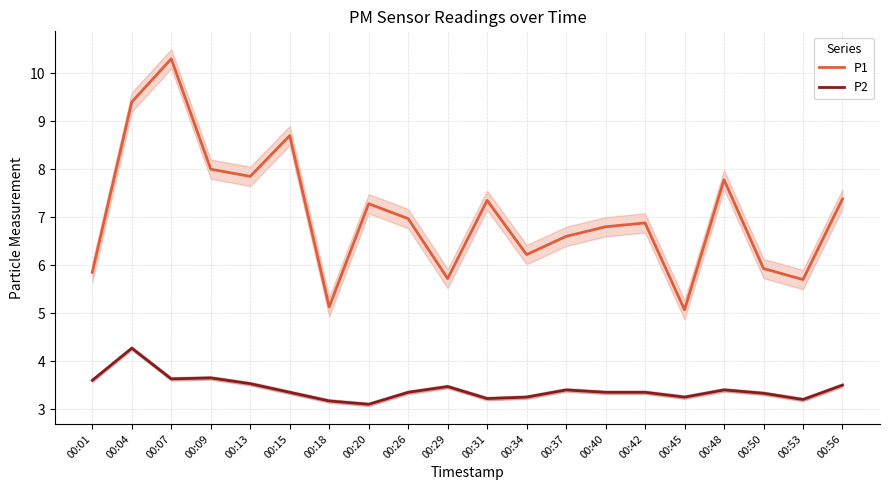

What is the sum of all P2 values?

68.4